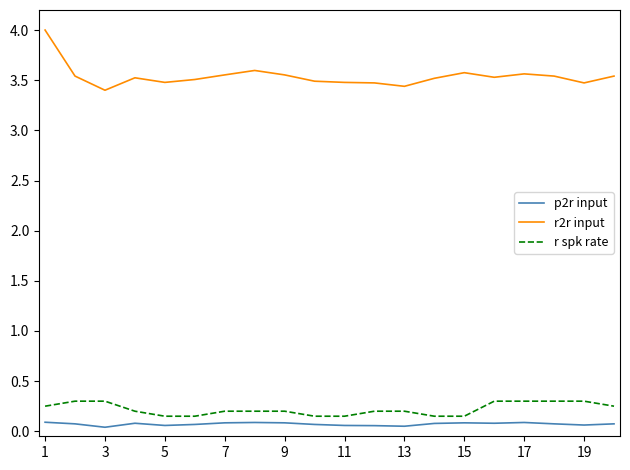

At how many categories does at least one series exceed 0?

20